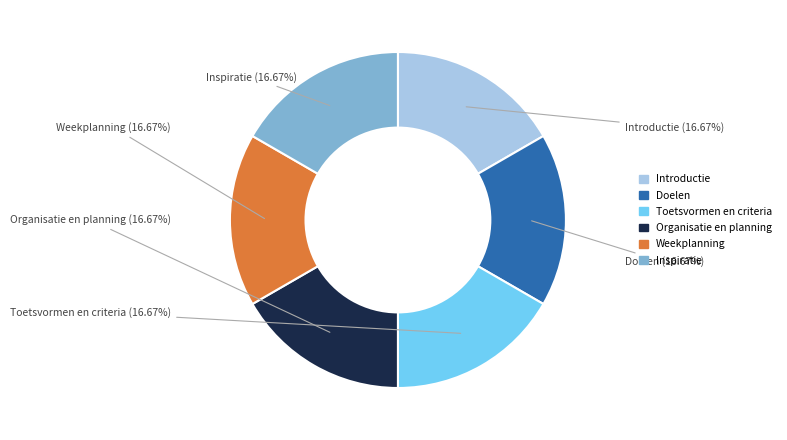

True or false: Doelen accounts for 17% of the total.

True